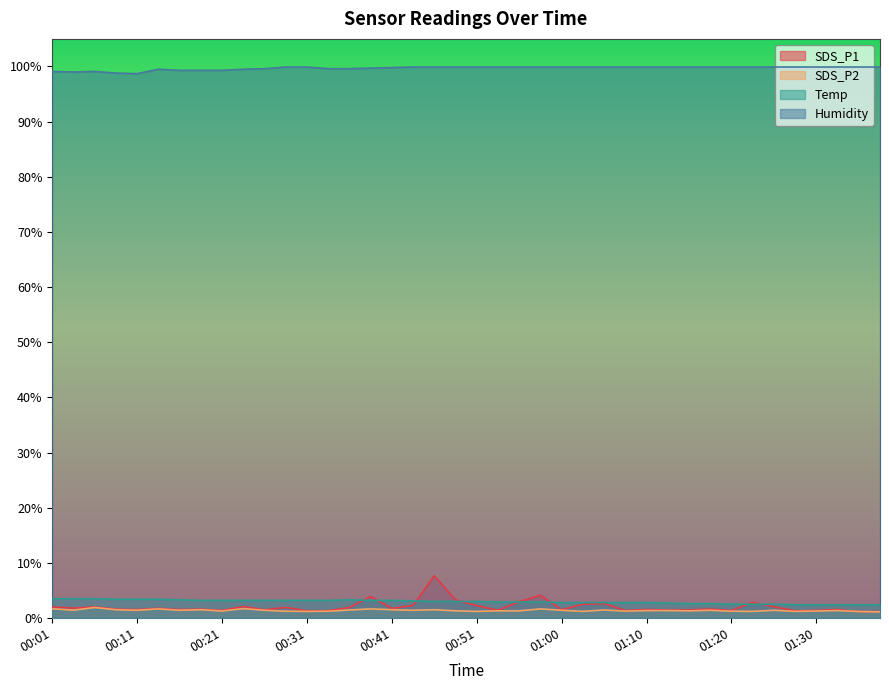

At how many categories does at least one series exceed 4?

40